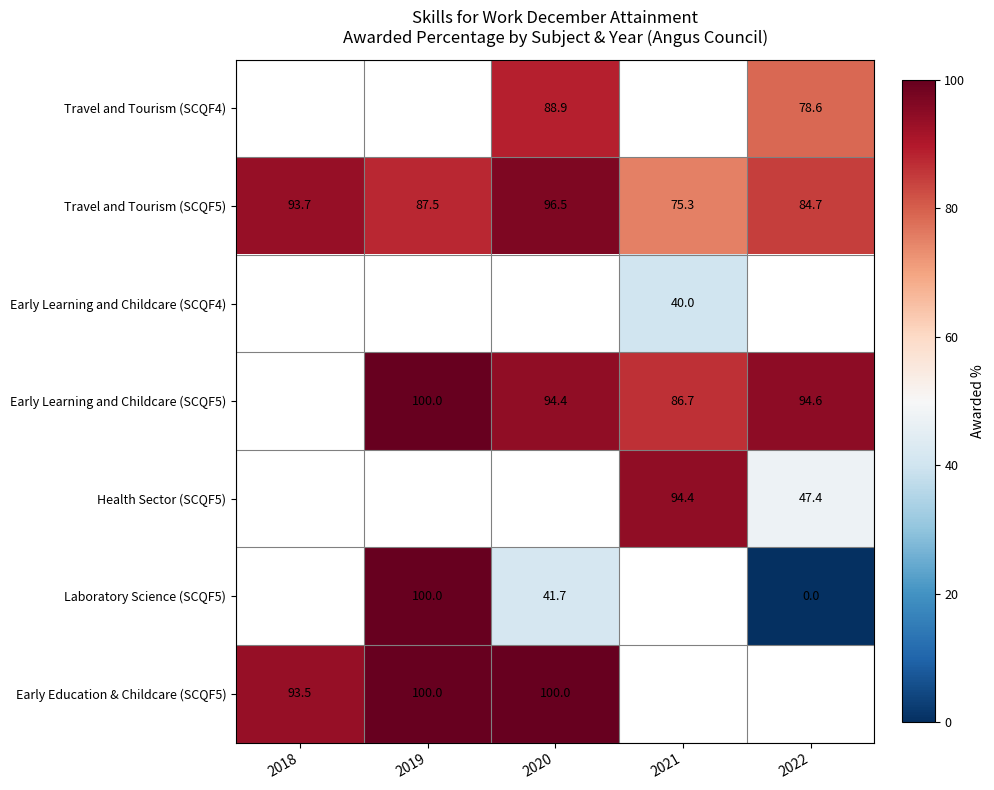

Where is Travel and Tourism (SCQF5) nearest to the value 85?

2022